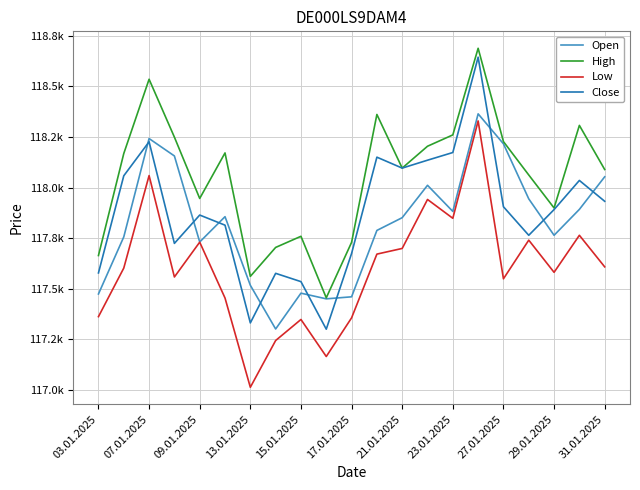

What are all the series names shown in the legend?

Open, High, Low, Close